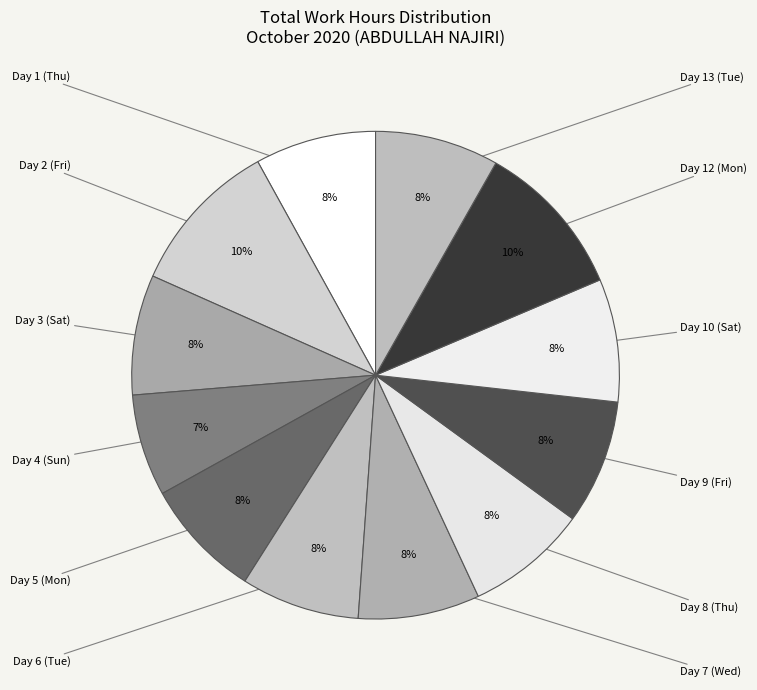

Combined, what portion of the pie is Day 9 (Fri) and Day 5 (Mon)?

16.2%